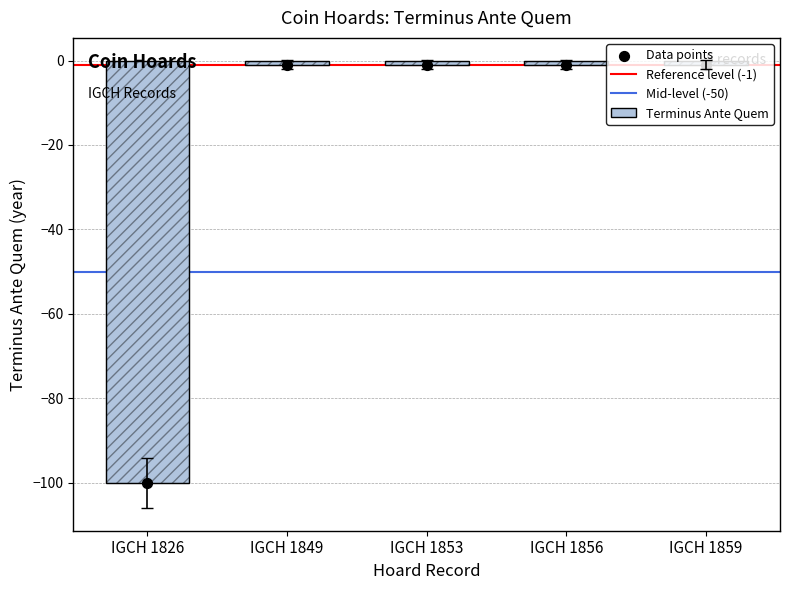

Which has a higher value, IGCH 1853 or IGCH 1856?

IGCH 1853